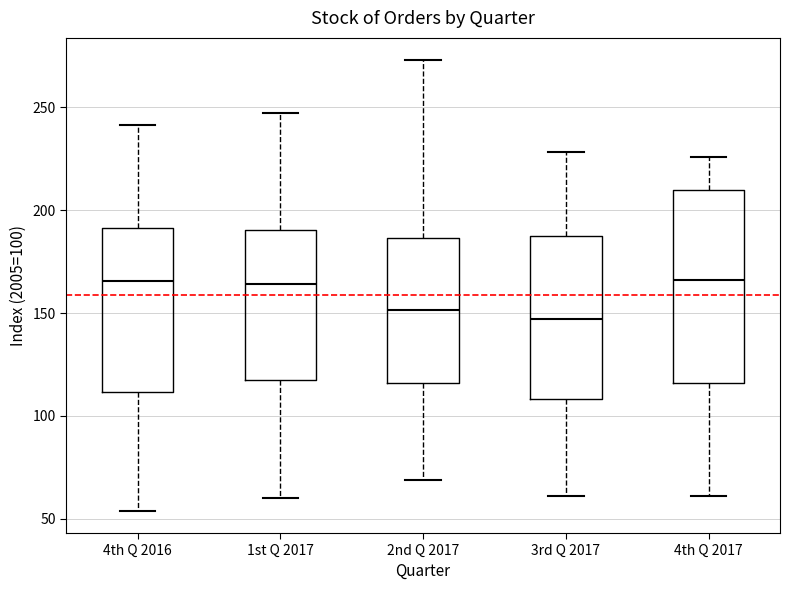

Reading left to right, read every box against the y-axis: the position of its median line, the range the box covers, and the ends of its whiskers. The values are not printed on the chart, so give them approximately, as read against the axis.

4th Q 2016: median 165, box 110 to 190, whiskers 55 to 240
1st Q 2017: median 165, box 115 to 190, whiskers 60 to 250
2nd Q 2017: median 150, box 115 to 185, whiskers 70 to 275
3rd Q 2017: median 145, box 110 to 190, whiskers 60 to 230
4th Q 2017: median 165, box 115 to 210, whiskers 60 to 225